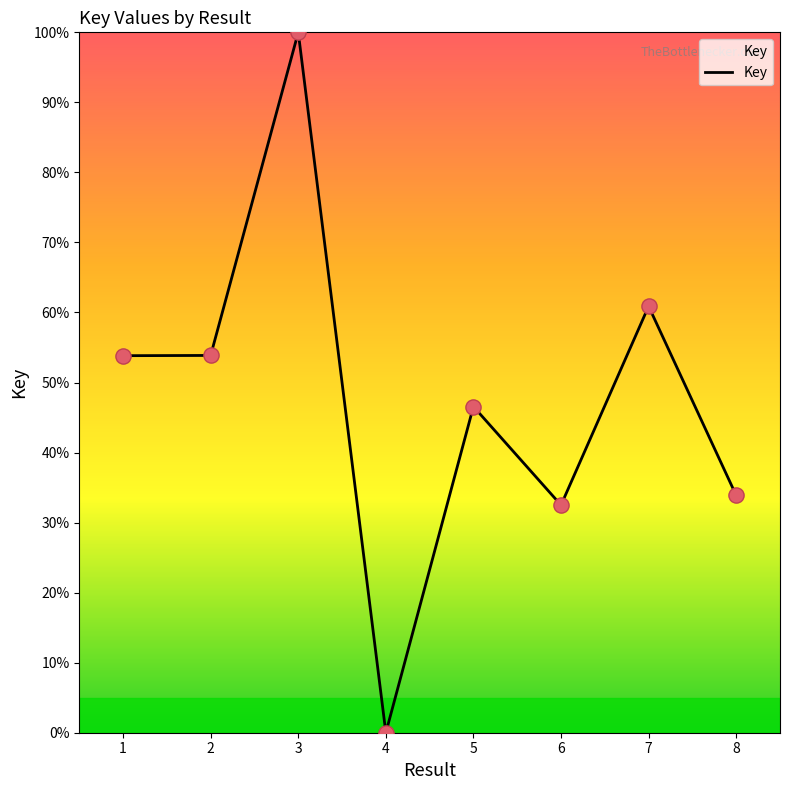

What is the change in value from 5 to 7?

+14.3